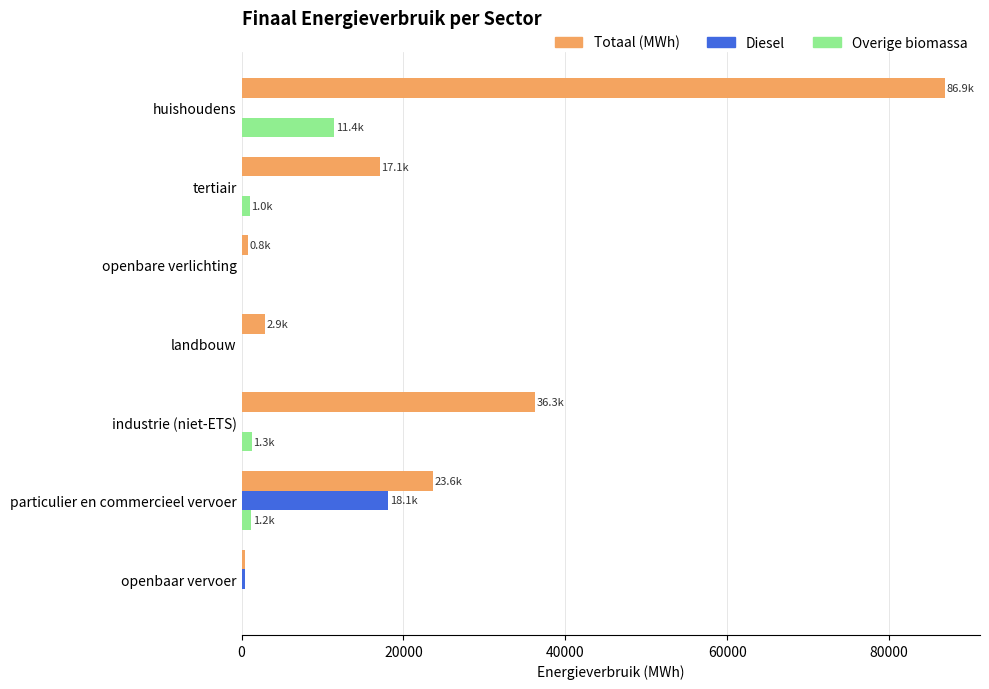

At which label is Overige biomassa closest to 5721?

industrie (niet-ETS)